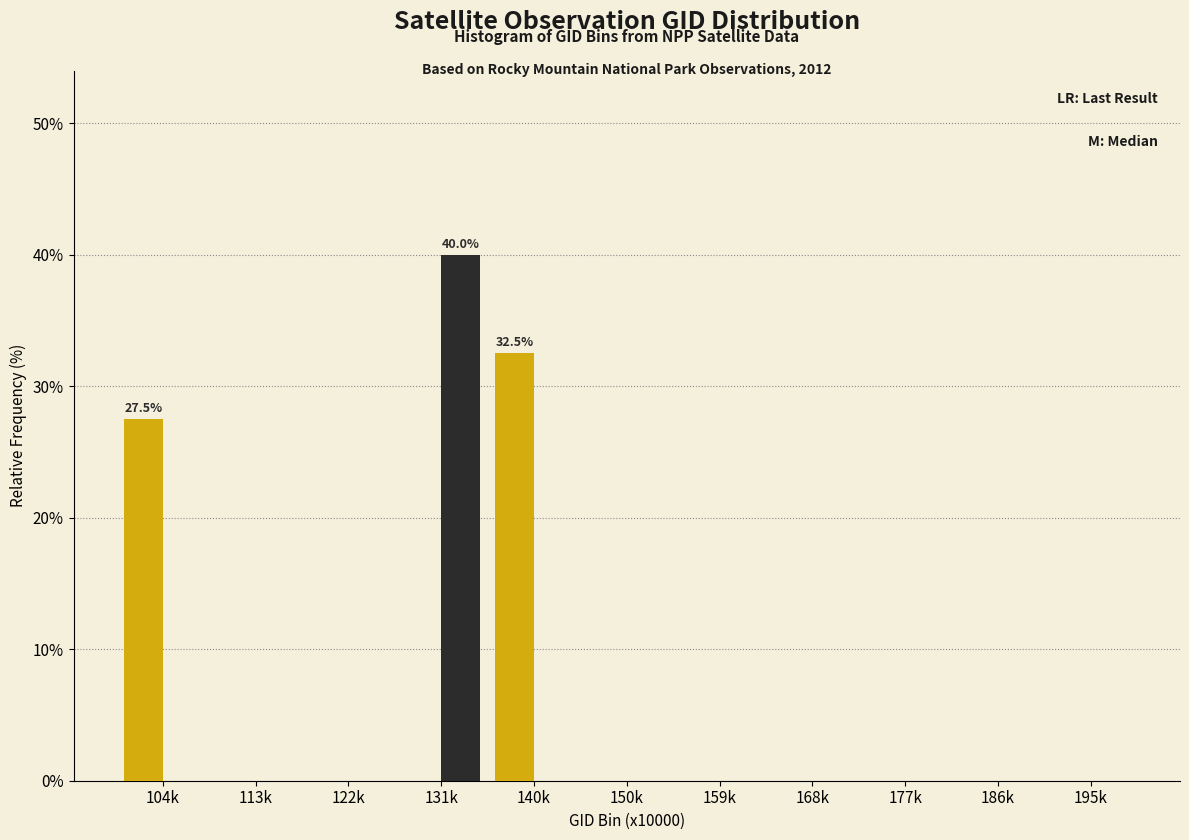

Which category has the highest value across all series?

131k